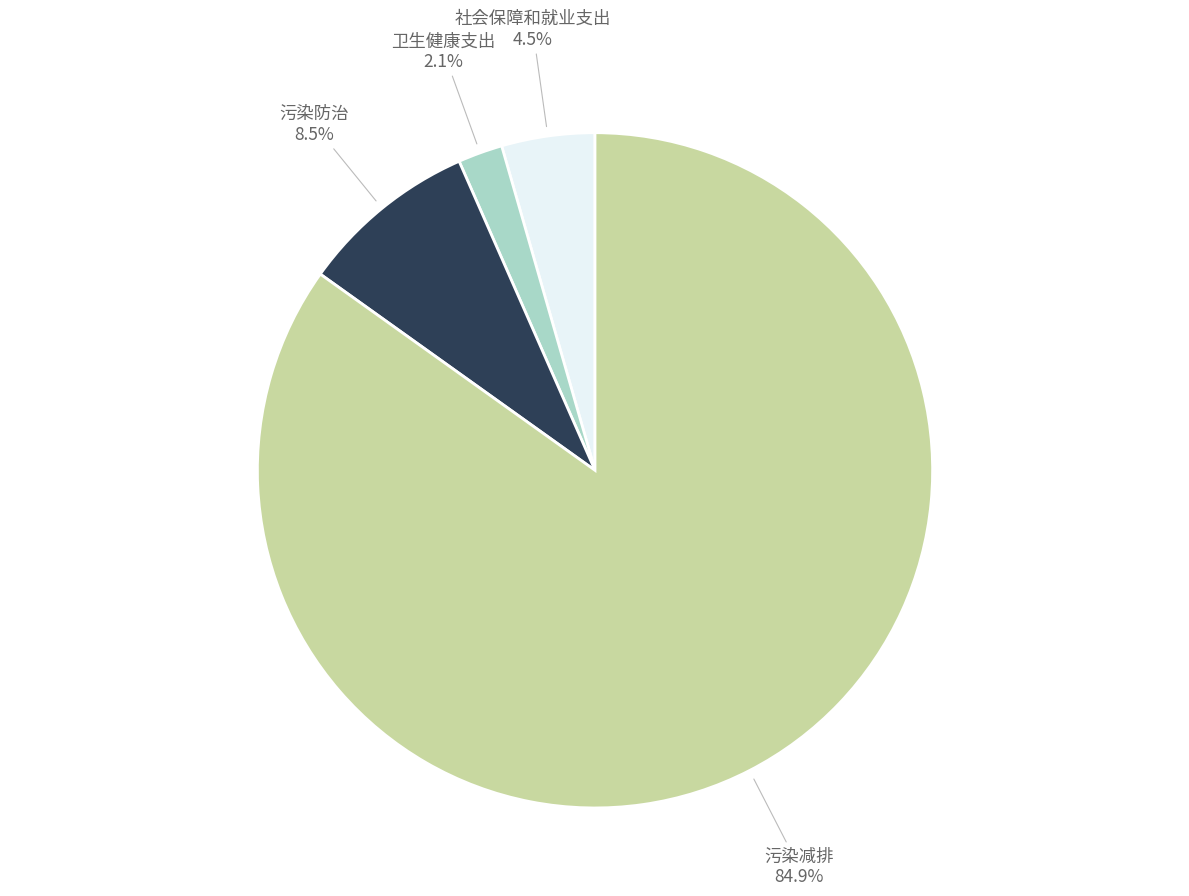

Is there any slice that represents more than half of the pie?

Yes